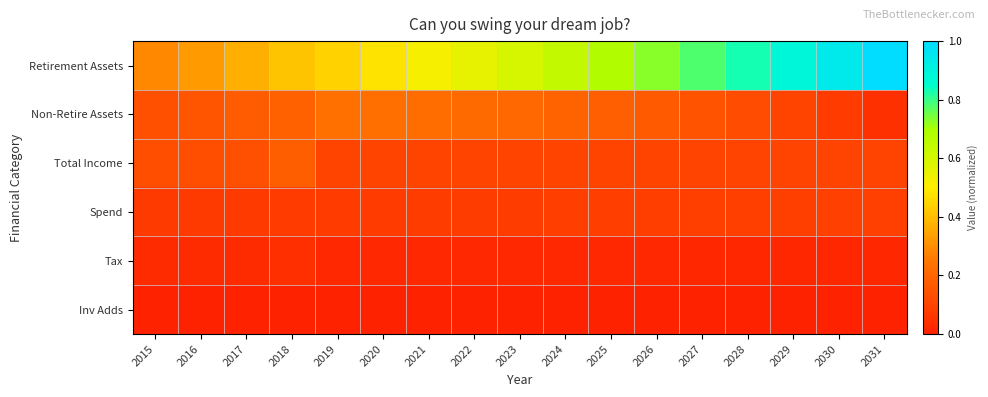

Which series has the widest spread of values?

Retirement Assets